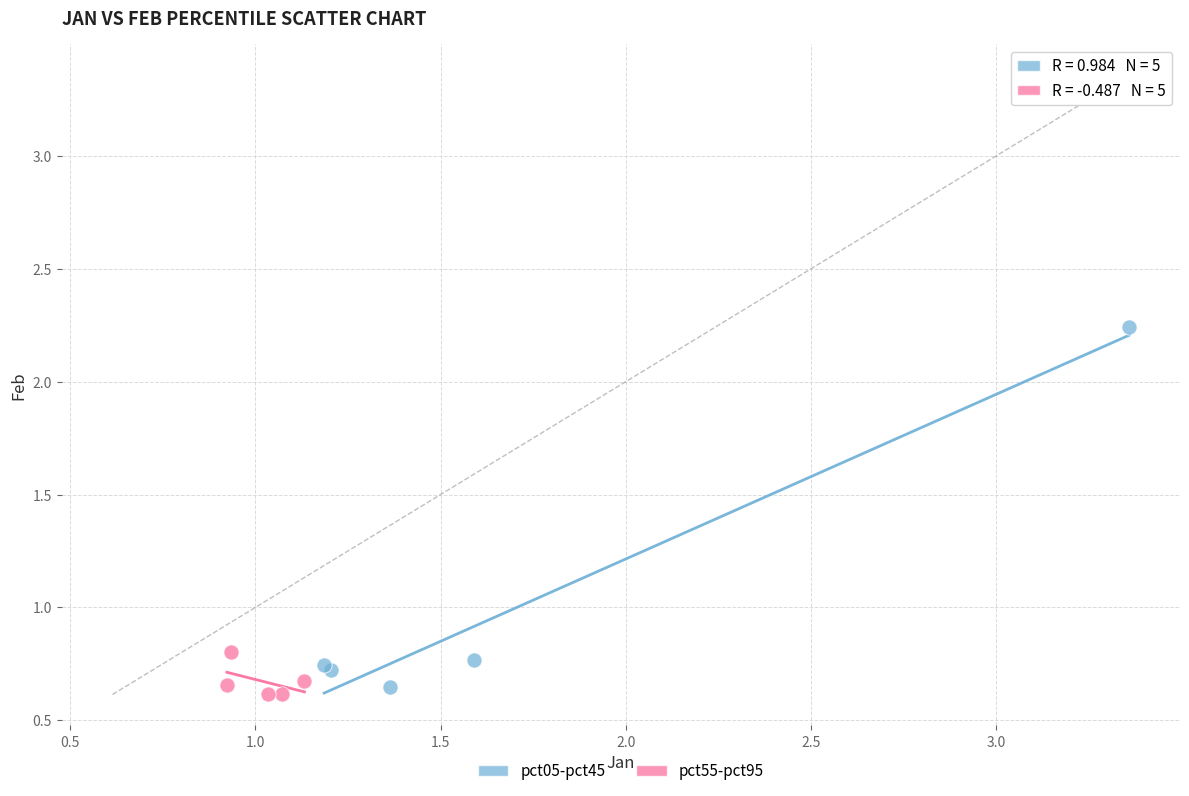

Which series reaches the maximum Y coordinate?

pct05-pct45